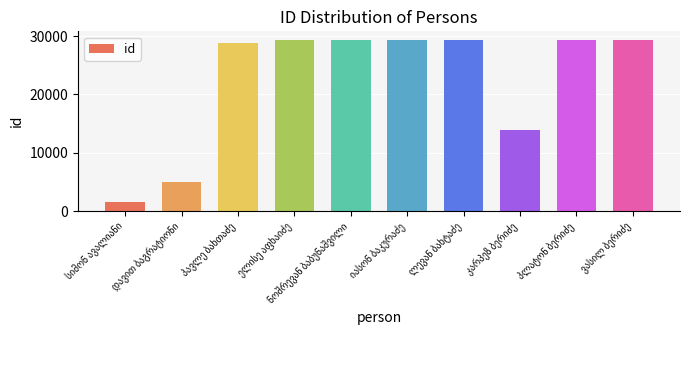

What is the smallest value displayed?

1502